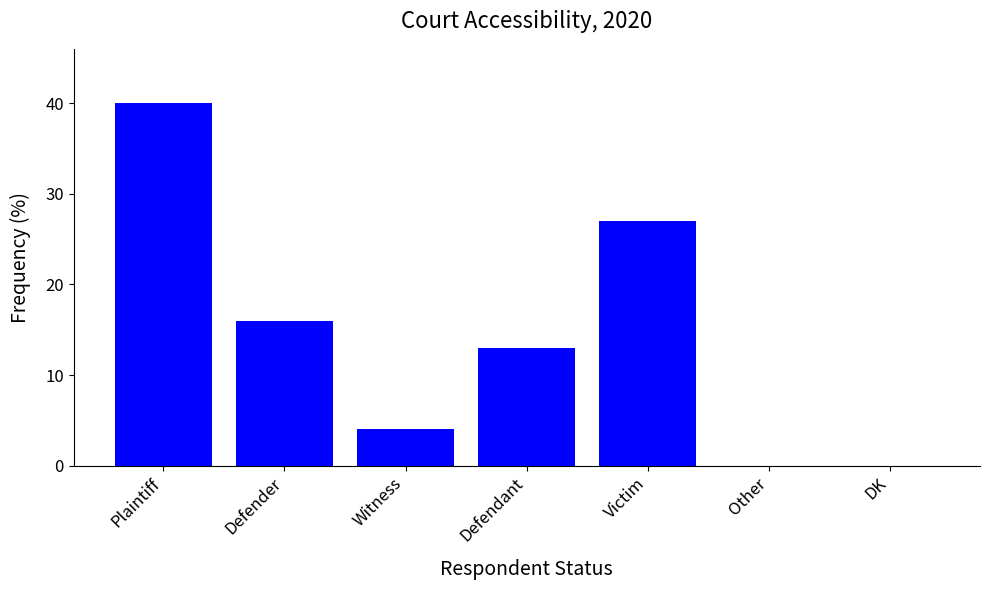

What is the sum of the values at Victim and Defendant?

40